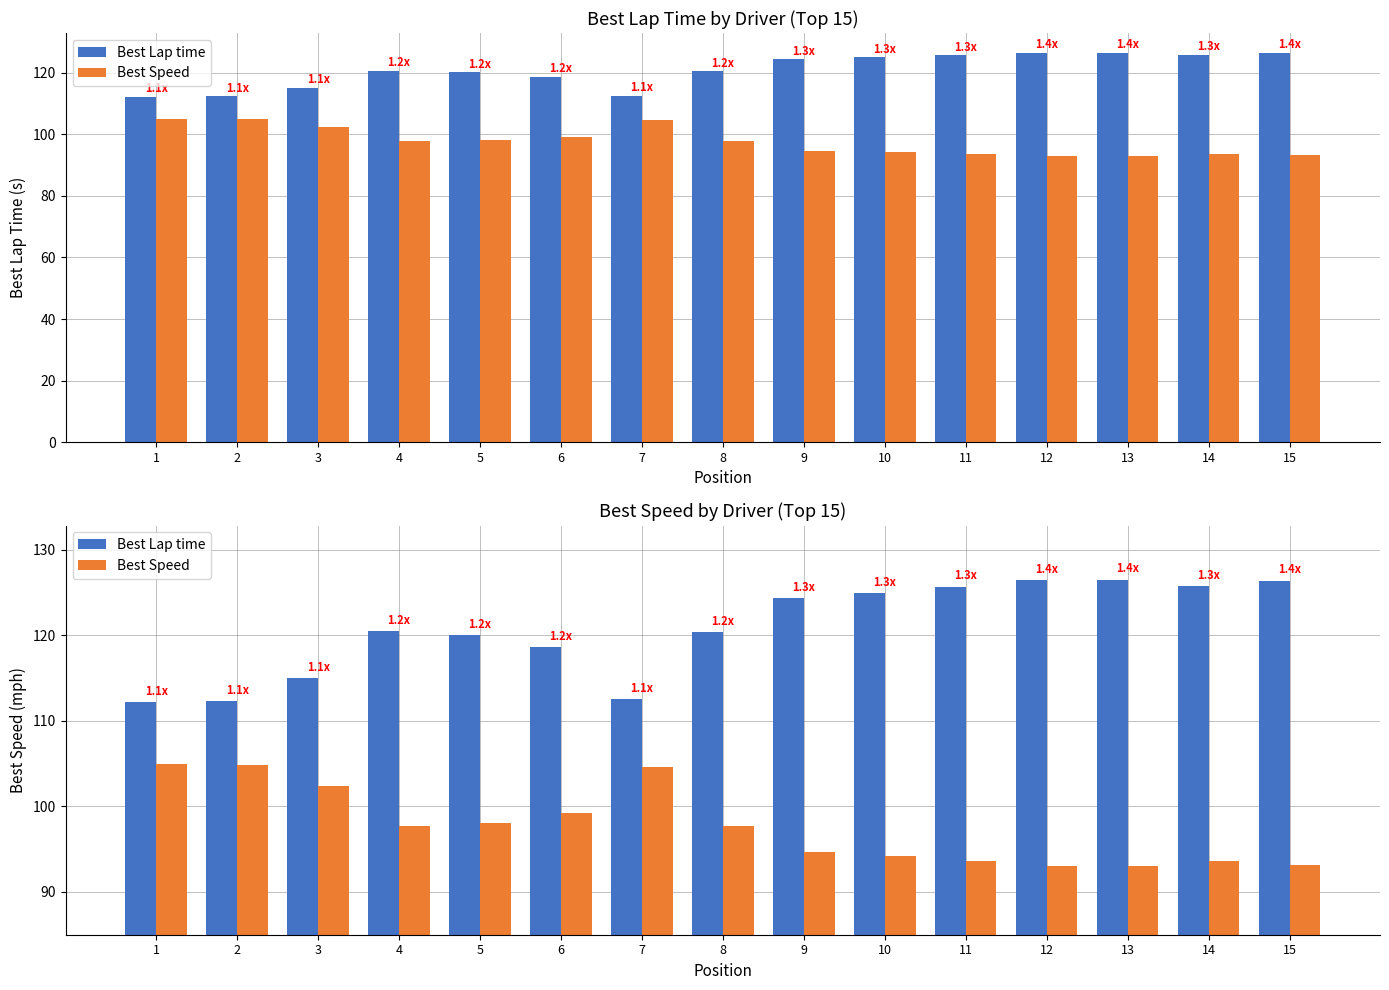

At which label does Best Speed first exceed 97?

1